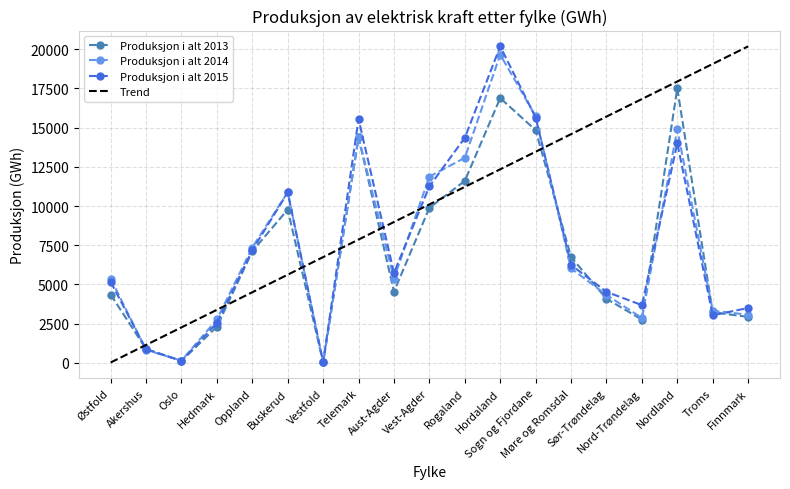

What is the smallest value displayed?

16